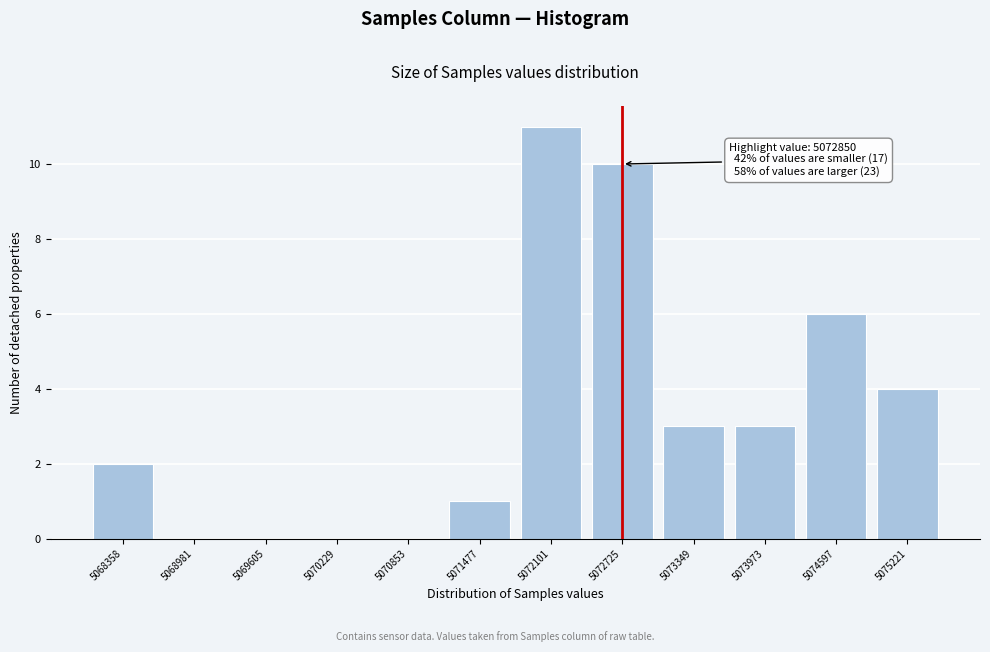

What is the greatest value displayed?

11